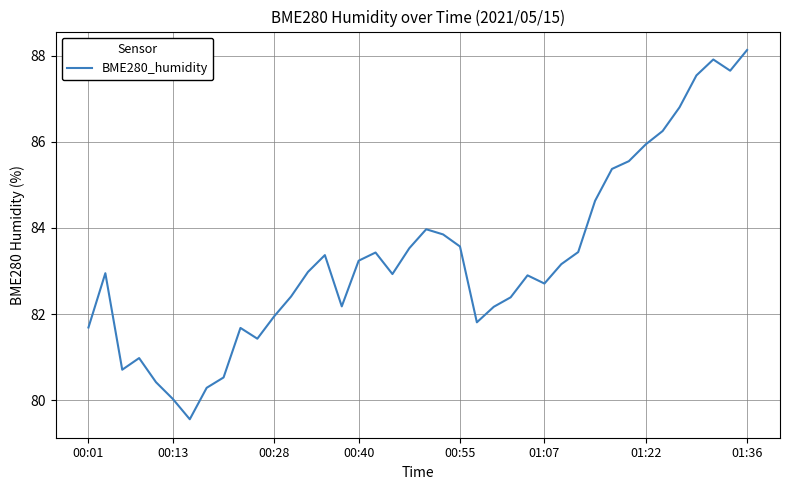

What is the maximum value shown in the chart?

88.1